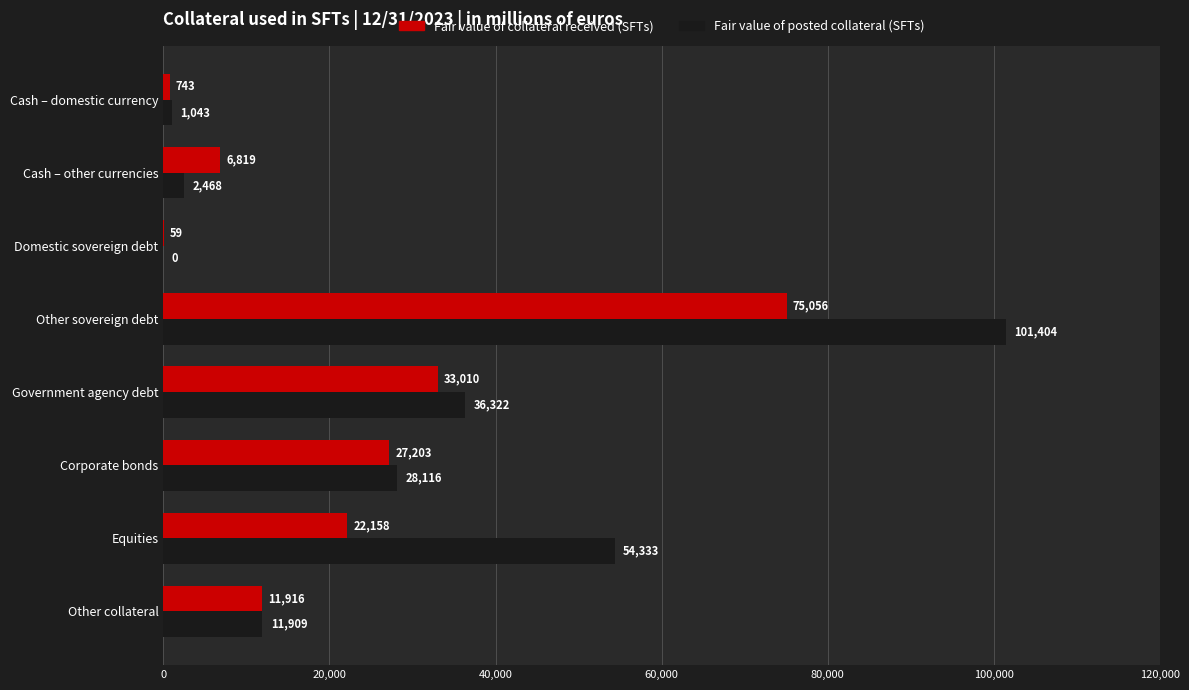

What is the total value across all series at Domestic sovereign debt?

59